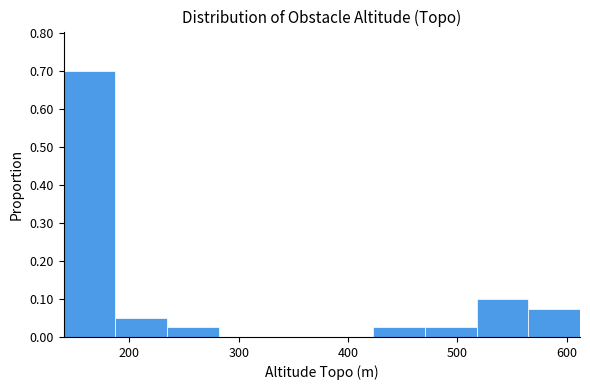

Which range on the x-axis has the tallest bar?

140 to 190